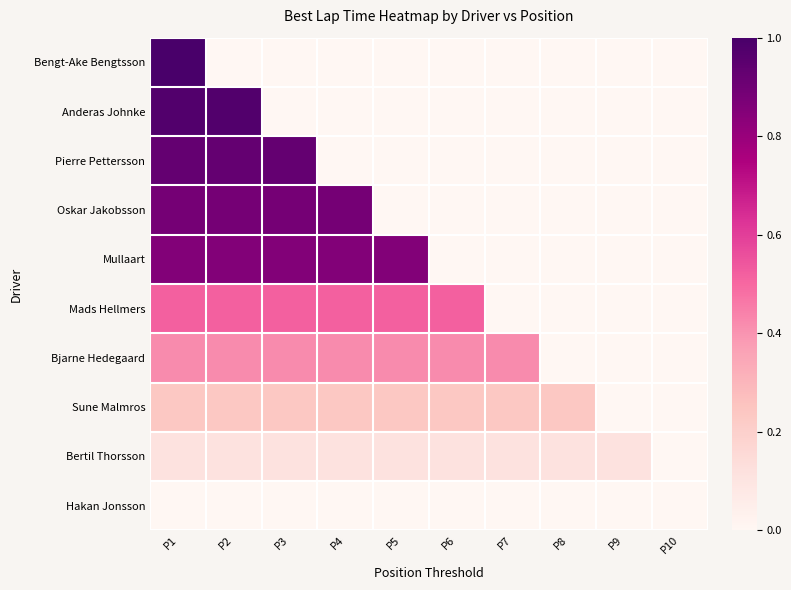

Which has a higher value, P10 or P8?

P10